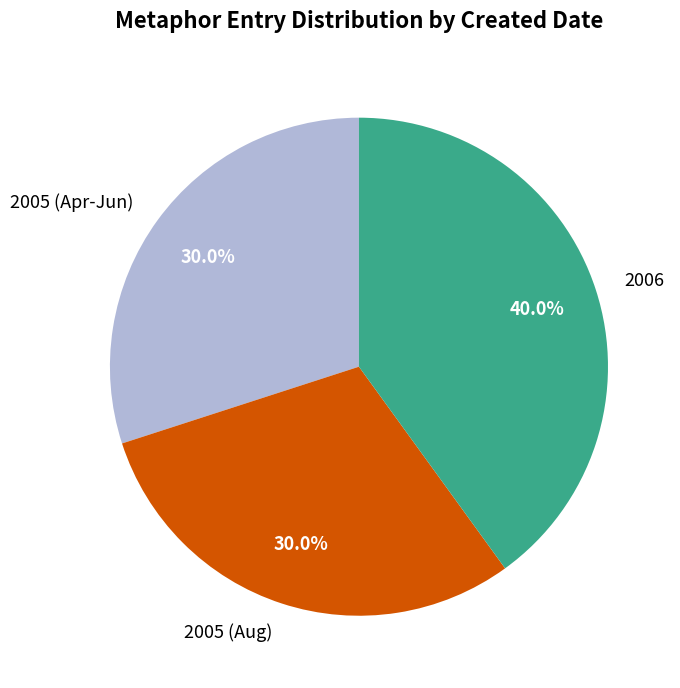

Approximately how many times larger is the value at 2005 (Apr-Jun) compared to 2005 (Aug)?

1.0